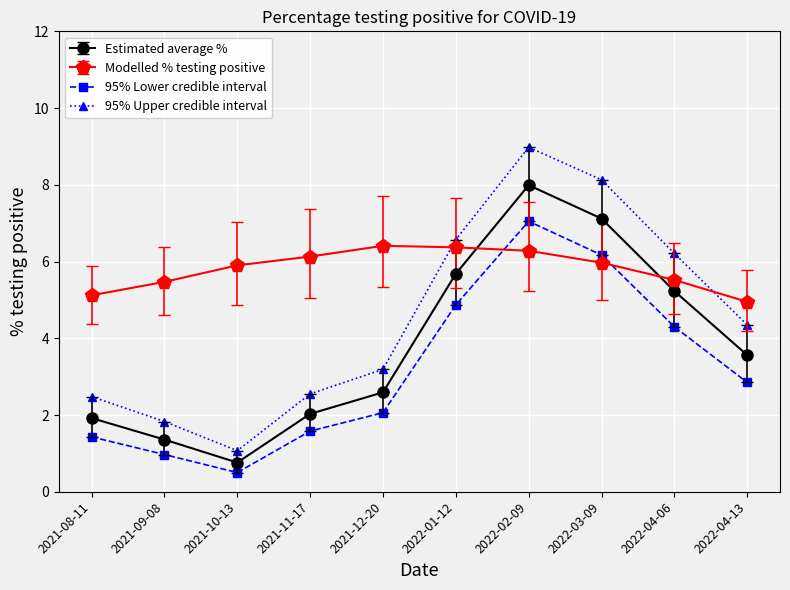

What is the sum of the Estimated average % values at 2022-03-09 and 2021-10-13?

7.9